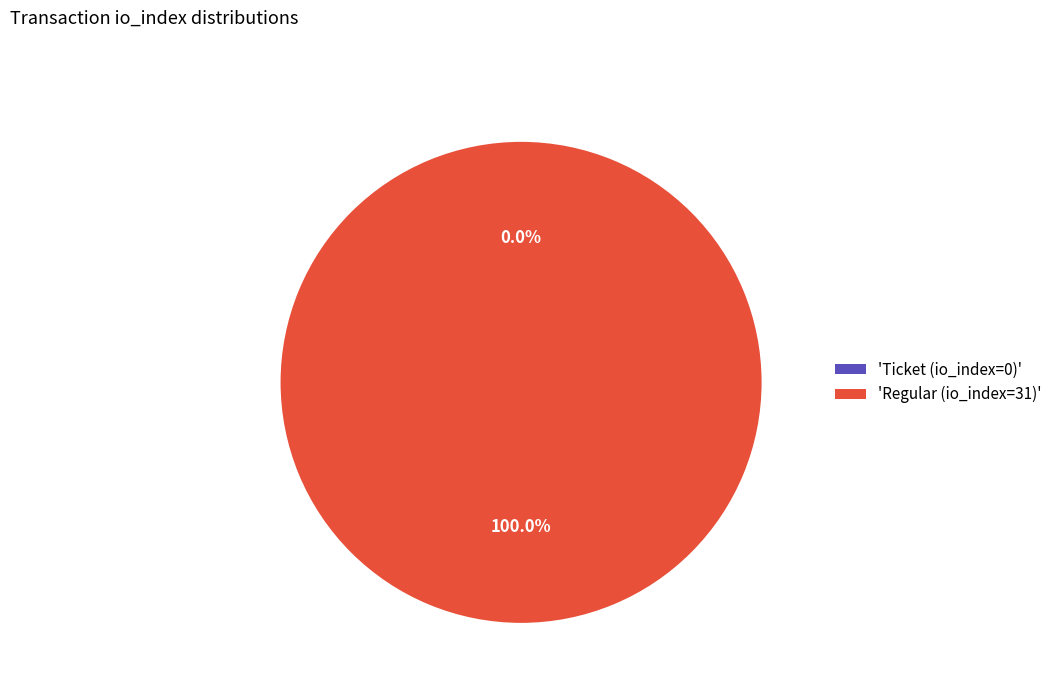

Is it true that Ticket (io_index=0) is 0% of the pie?

True